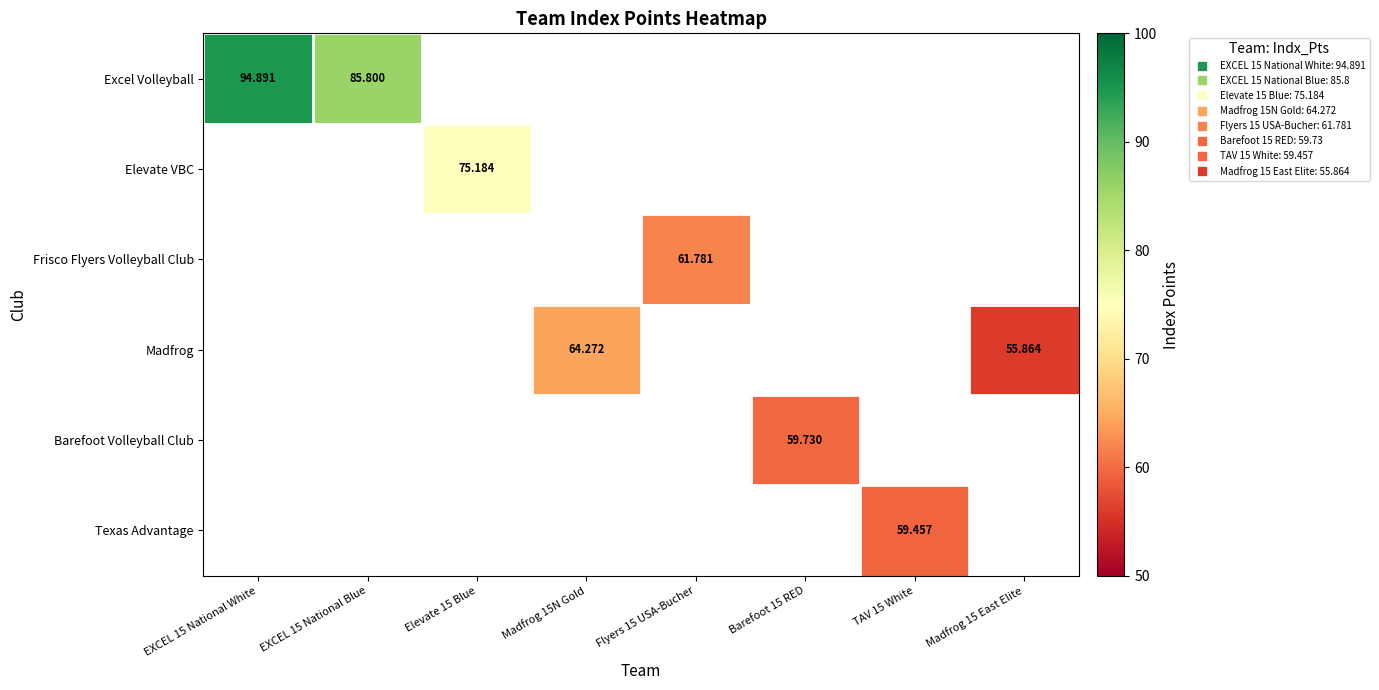

Which category has the highest value in the Excel Volleyball series?

EXCEL 15 National White